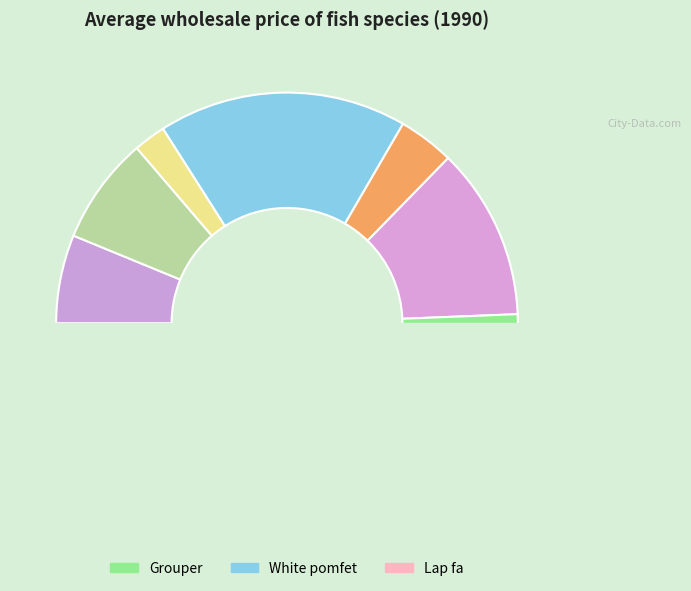

What percentage is NOT represented by Lap fa?

87.2%